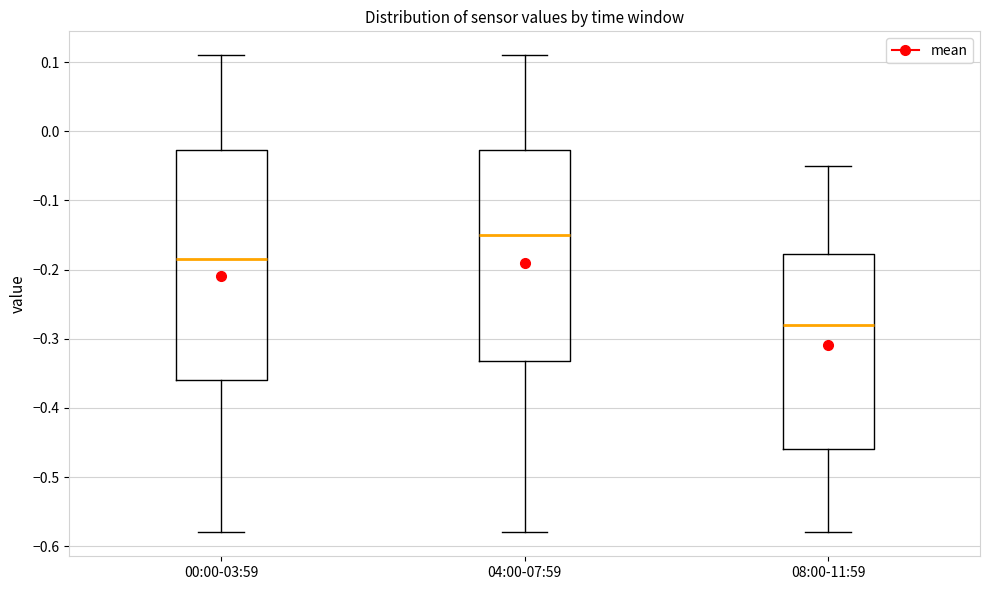

Which box is the tallest, from its lower edge to its upper edge?

00:00-03:59